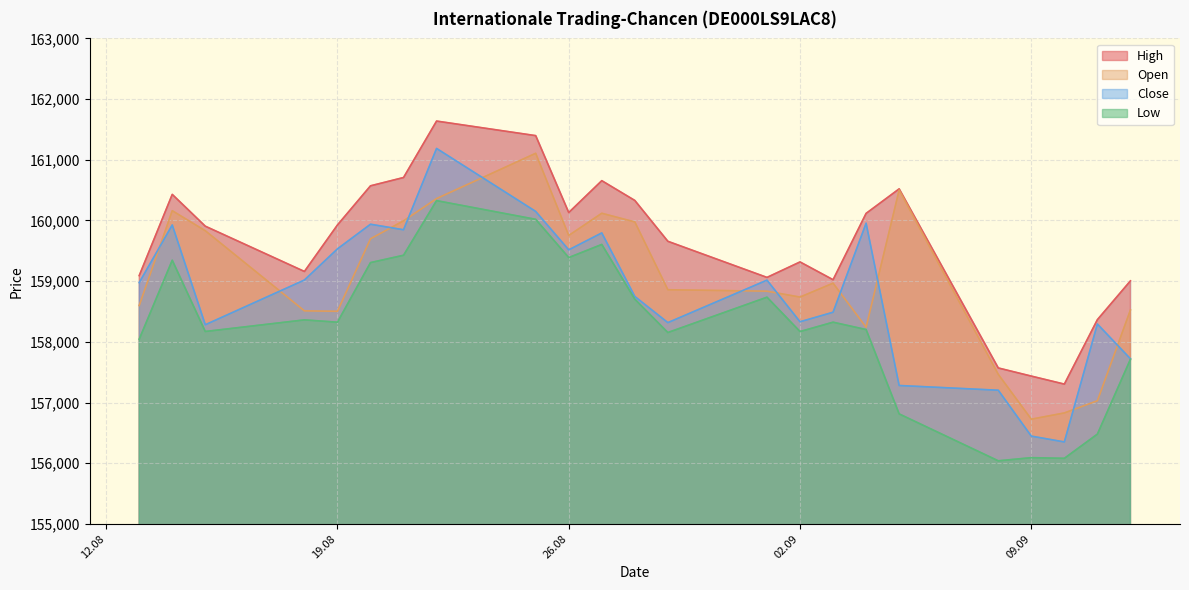

Rank the series at 27.08.2025 from highest to lowest value.

High, Open, Close, Low